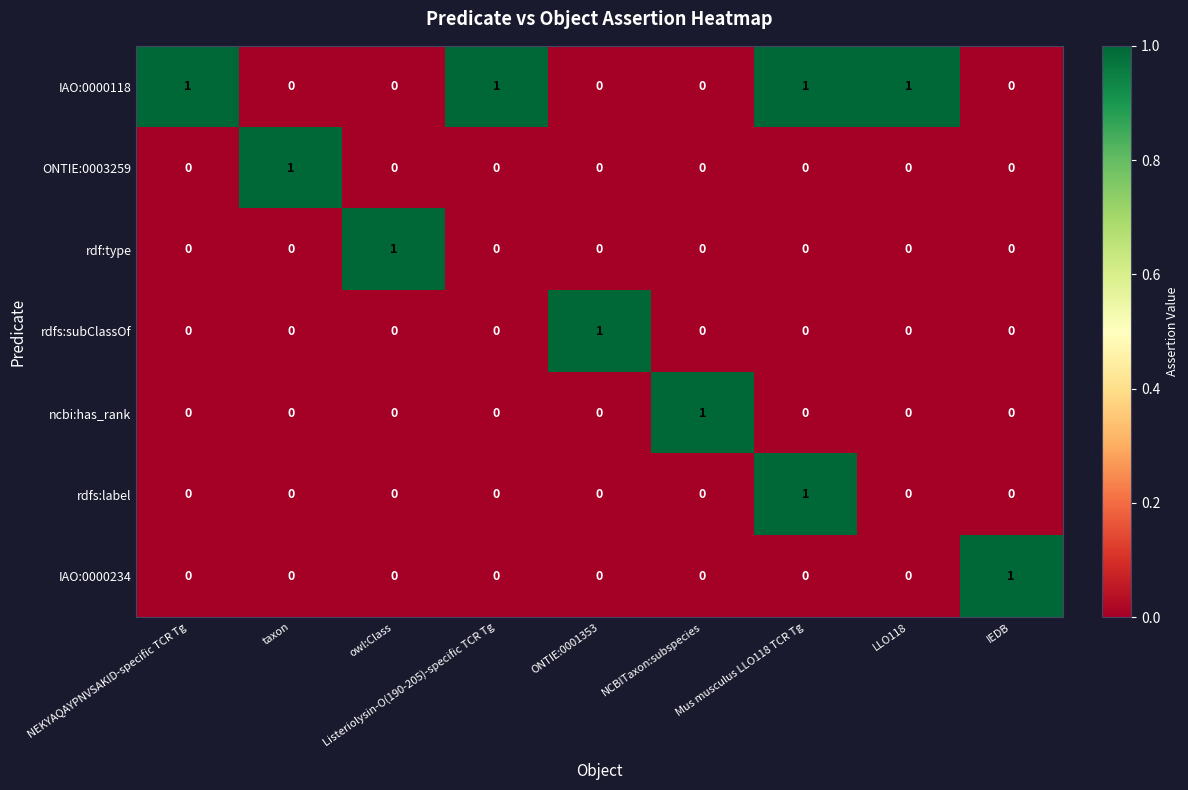

At how many categories does at least one series exceed 0?

9